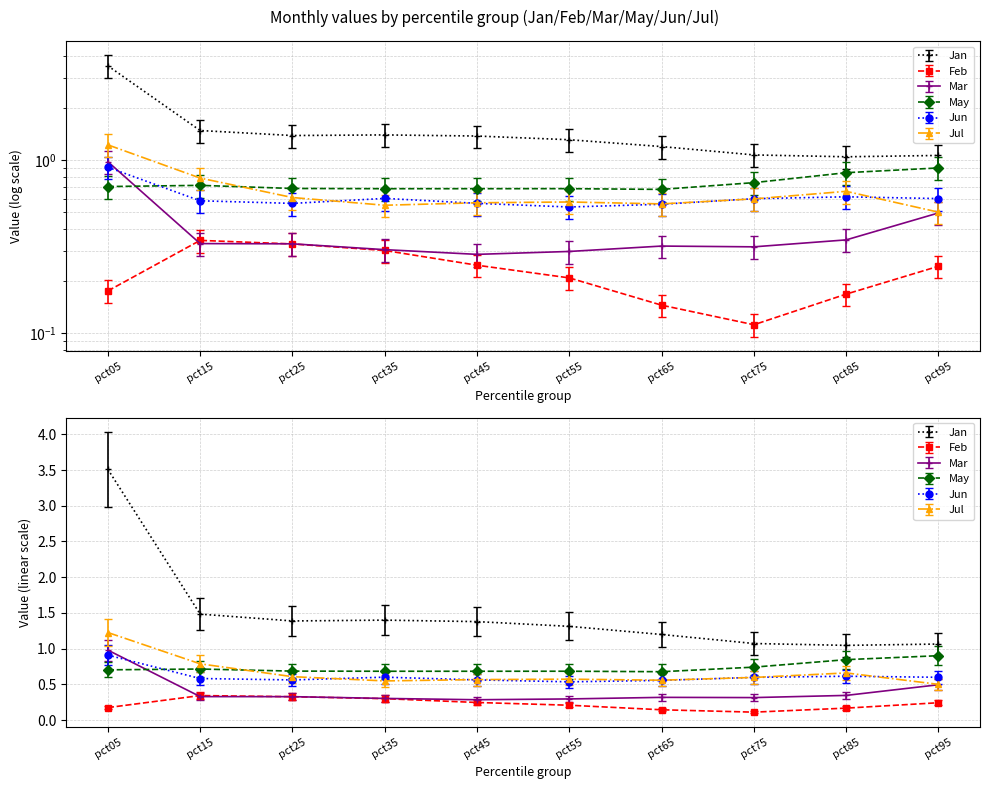

What is the value of the May point at the 3rd from the left?

0.7